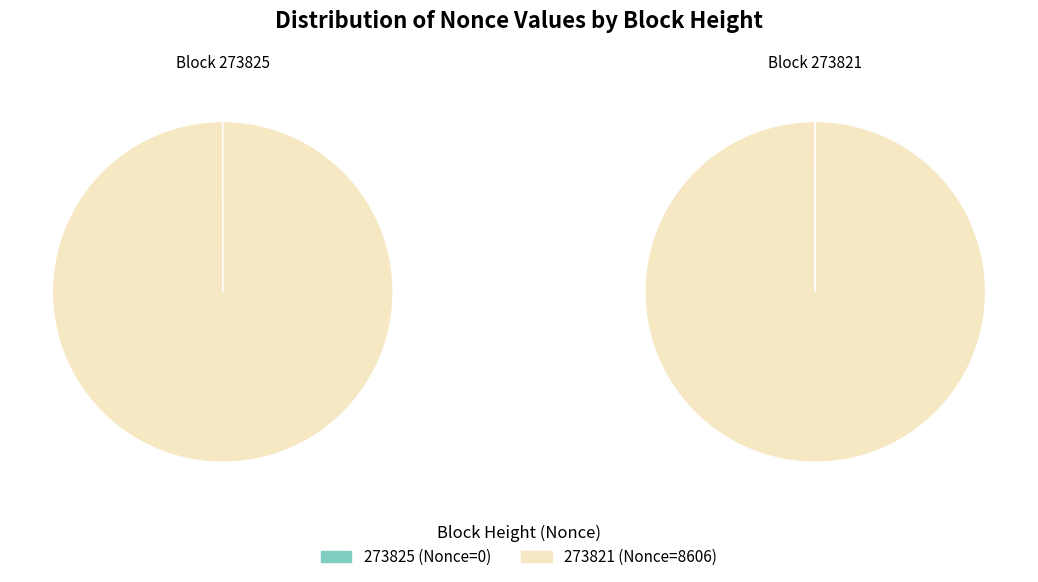

Which category accounts for the majority?

273821